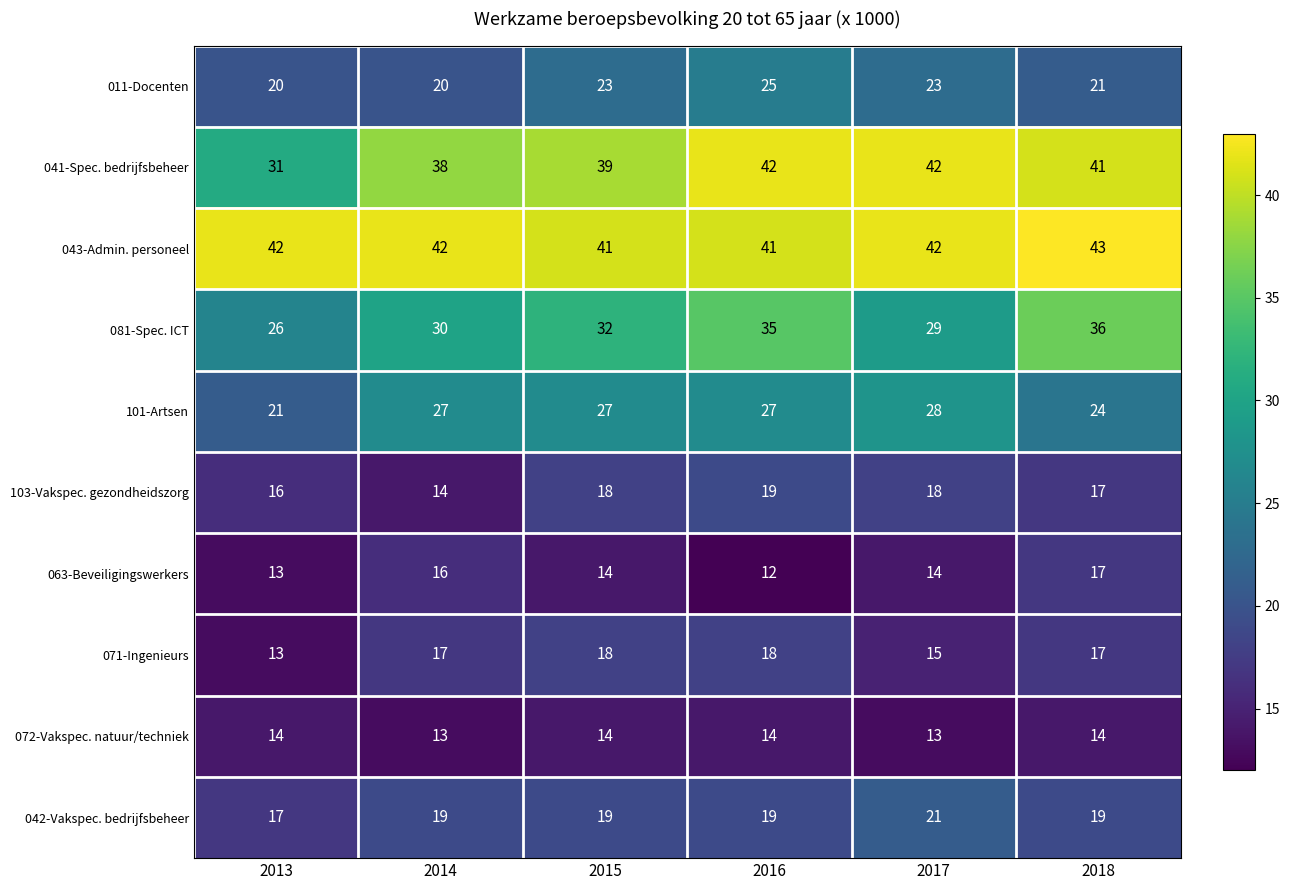

Count the 043-Admin. personeel values in the range 41 to 42.

5